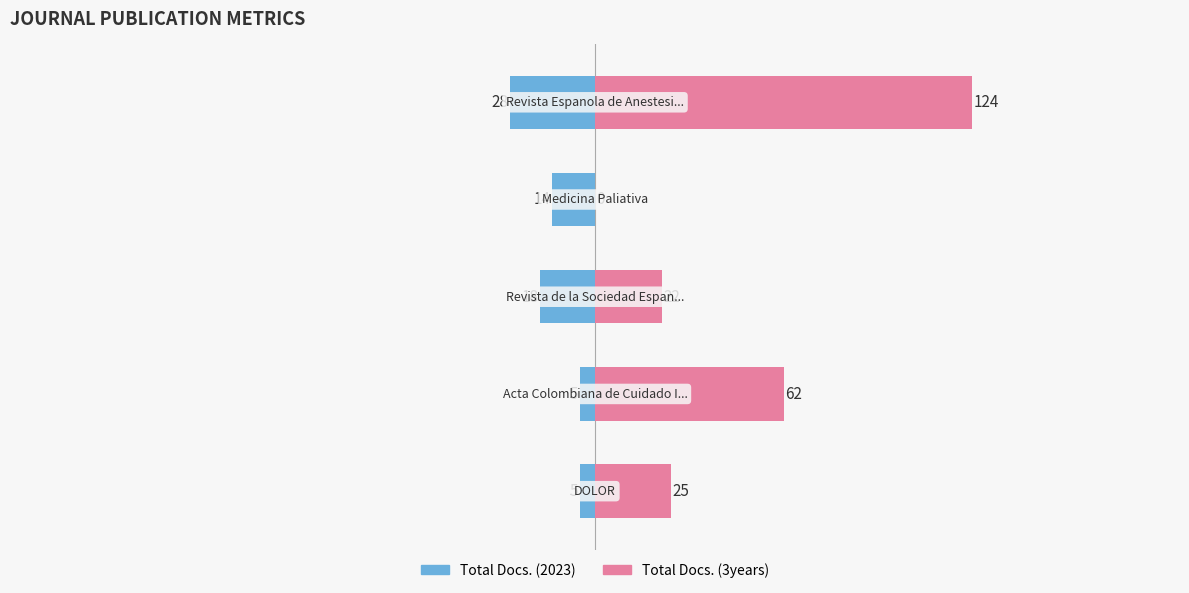

Where is Total Docs. (2023) nearest to the value -16?

2